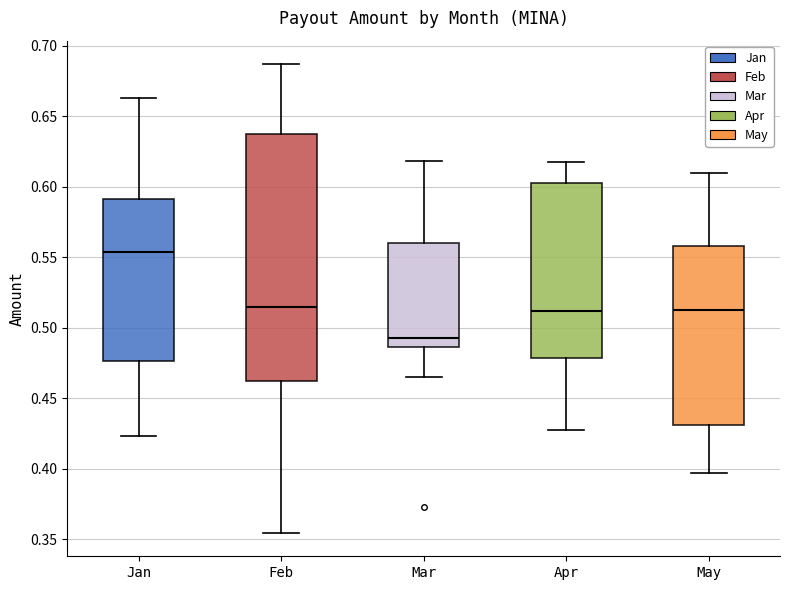

Reading left to right, read every box against the y-axis: the position of its median line, the range the box covers, and the ends of its whiskers. The values are not printed on the chart, so give them approximately, as read against the axis.

Jan: median 0.555, box 0.475 to 0.590, whiskers 0.425 to 0.665
Feb: median 0.515, box 0.460 to 0.640, whiskers 0.355 to 0.685
Mar: median 0.495, box 0.485 to 0.560, whiskers 0.465 to 0.620
Apr: median 0.510, box 0.480 to 0.605, whiskers 0.430 to 0.620
May: median 0.510, box 0.430 to 0.560, whiskers 0.395 to 0.610